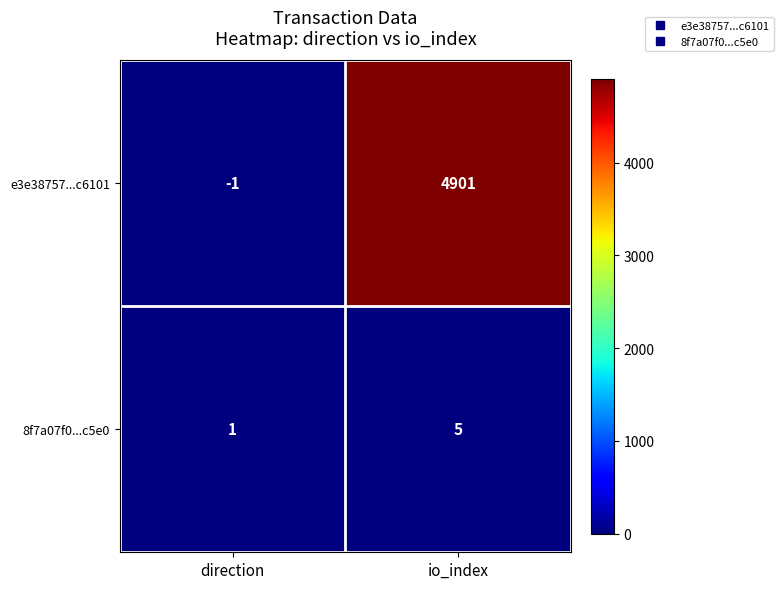

At which category does the chart reach its peak across all series?

io_index